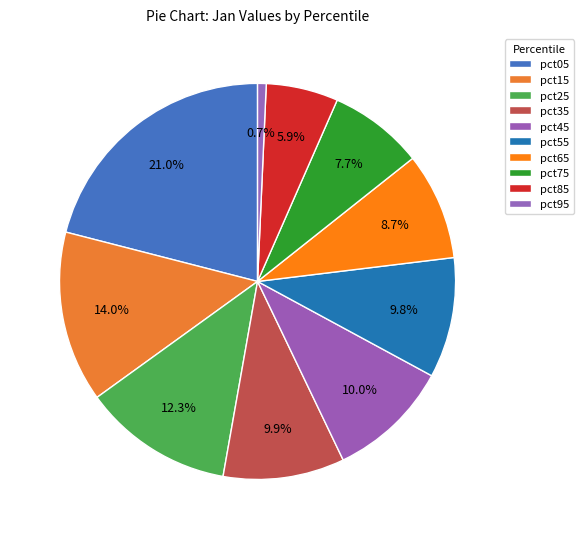

The pct05 slice represents 21% of the pie. True or false?

True